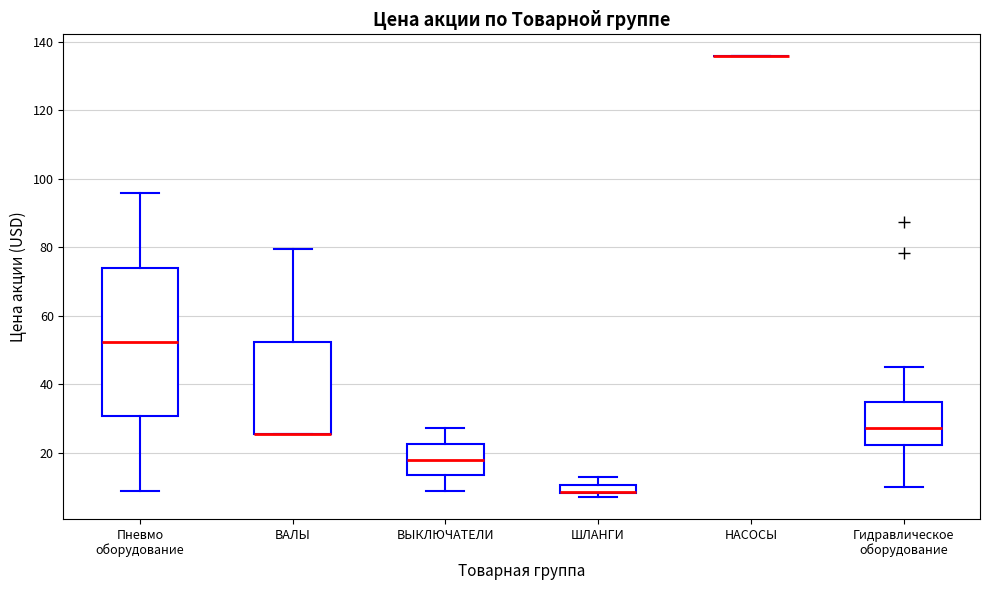

Comparing the boxes themselves (not the whiskers), which one is the tallest?

Пневмо оборудование